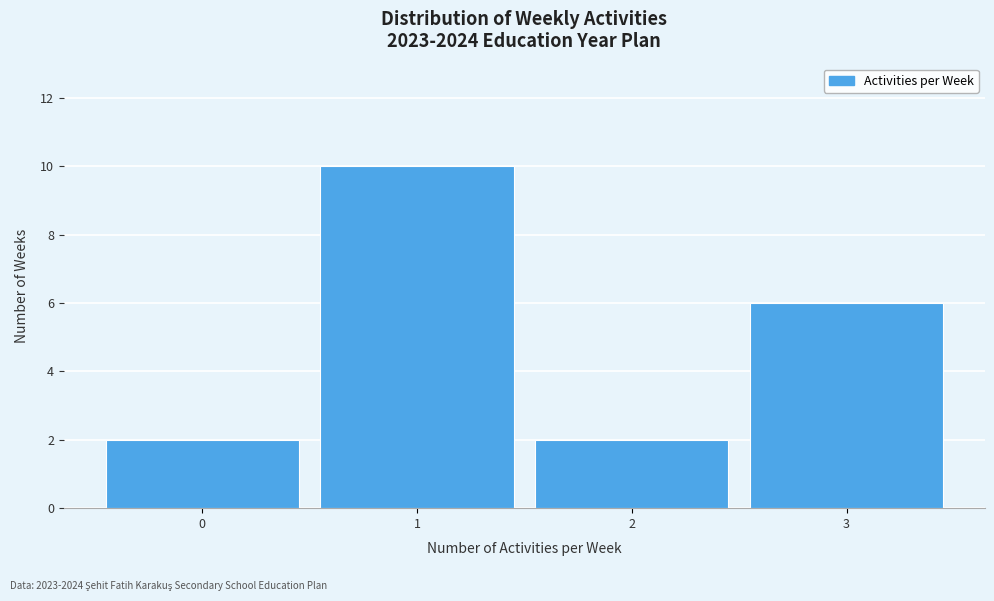

Reading left to right, transcribe this chart: for each bar, give the range it covers on the x-axis and its height. The values are not printed on the chart, so give them approximately, as read against the axis.

-0.5 to 0.5: 2
0.5 to 1.5: 10
1.5 to 2.5: 2
2.5 to 3.5: 6